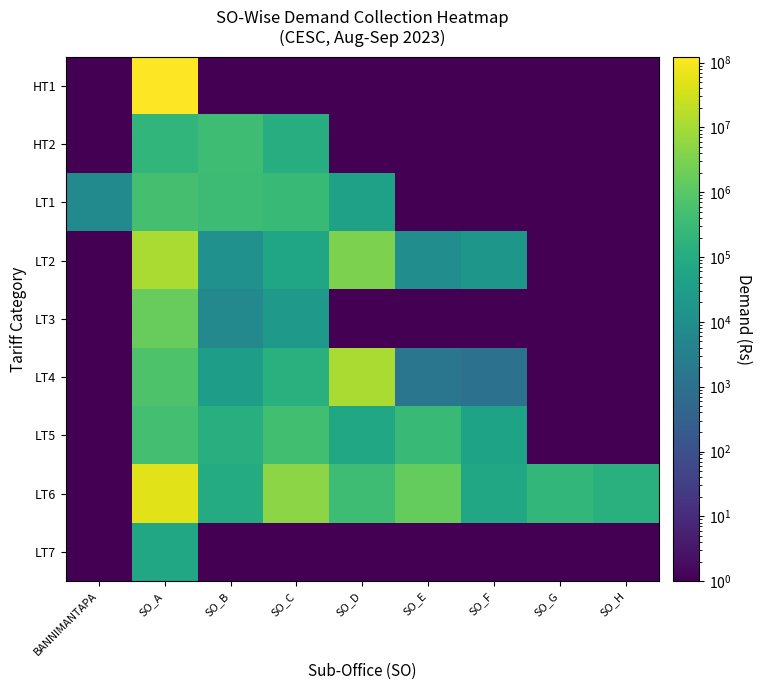

Reading left to right, extract all data points from this chart.

HT1: BANNIMANTAPA=0.1	SO_A=122885001.0	SO_B=0.1	SO_C=0.1	SO_D=0.1	SO_E=0.1	SO_F=0.1	SO_G=0.1	SO_H=0.1
HT2: BANNIMANTAPA=0.1	SO_A=211232.6	SO_B=368932.0	SO_C=111931.0	SO_D=0.1	SO_E=0.1	SO_F=0.1	SO_G=0.1	SO_H=0.1
LT1: BANNIMANTAPA=6808.2	SO_A=509684.8	SO_B=356513.0	SO_C=308236.3	SO_D=43348.0	SO_E=0.1	SO_F=0.1	SO_G=0.1	SO_H=0.1
LT2: BANNIMANTAPA=0.1	SO_A=11244683.2	SO_B=12411.5	SO_C=61529.0	SO_D=3027363.8	SO_E=9369.2	SO_F=19709.0	SO_G=0.1	SO_H=0.1
LT3: BANNIMANTAPA=0.1	SO_A=1584767.0	SO_B=6448.0	SO_C=21837.0	SO_D=0.1	SO_E=0.1	SO_F=0.1	SO_G=0.1	SO_H=0.1
LT4: BANNIMANTAPA=0.1	SO_A=667917.9	SO_B=34781.1	SO_C=141150.9	SO_D=11212947.6	SO_E=1522.0	SO_F=1031.0	SO_G=0.1	SO_H=0.1
LT5: BANNIMANTAPA=0.1	SO_A=453768.0	SO_B=125830.0	SO_C=440406.0	SO_D=67019.4	SO_E=312983.9	SO_F=50506.0	SO_G=0.1	SO_H=0.1
LT6: BANNIMANTAPA=0.1	SO_A=54513078.0	SO_B=96848.0	SO_C=4903639.0	SO_D=383189.1	SO_E=1455367.0	SO_F=67899.0	SO_G=219937.0	SO_H=132236.0
LT7: BANNIMANTAPA=0.1	SO_A=64749.0	SO_B=0.1	SO_C=0.1	SO_D=0.1	SO_E=0.1	SO_F=0.1	SO_G=0.1	SO_H=0.1